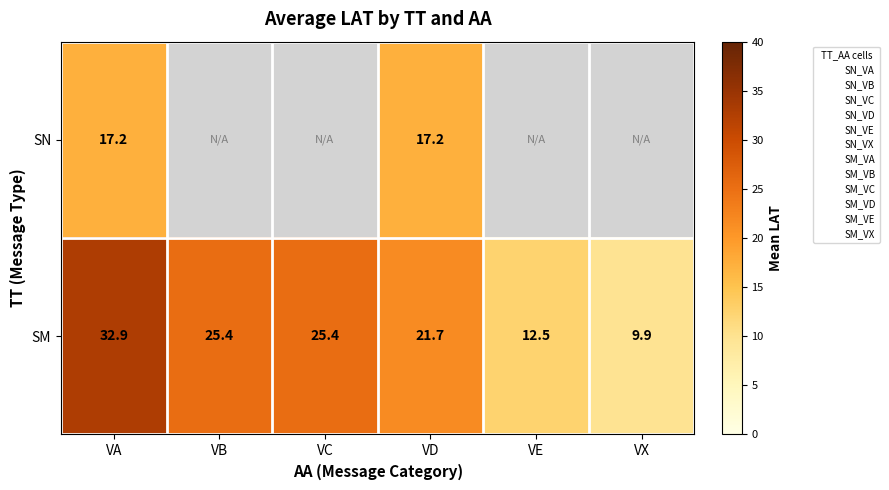

Which series changed the most between VC and VD?

SM